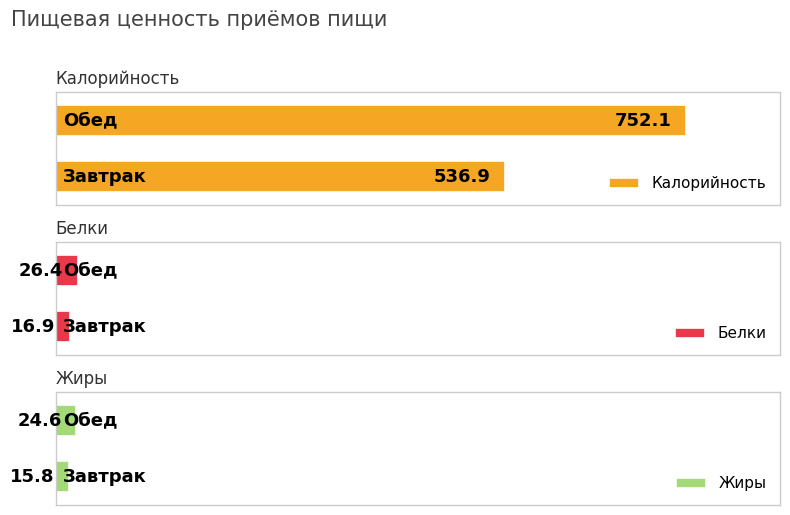

List the series in order of their peak value, highest first.

Калорийность, Белки, Жиры